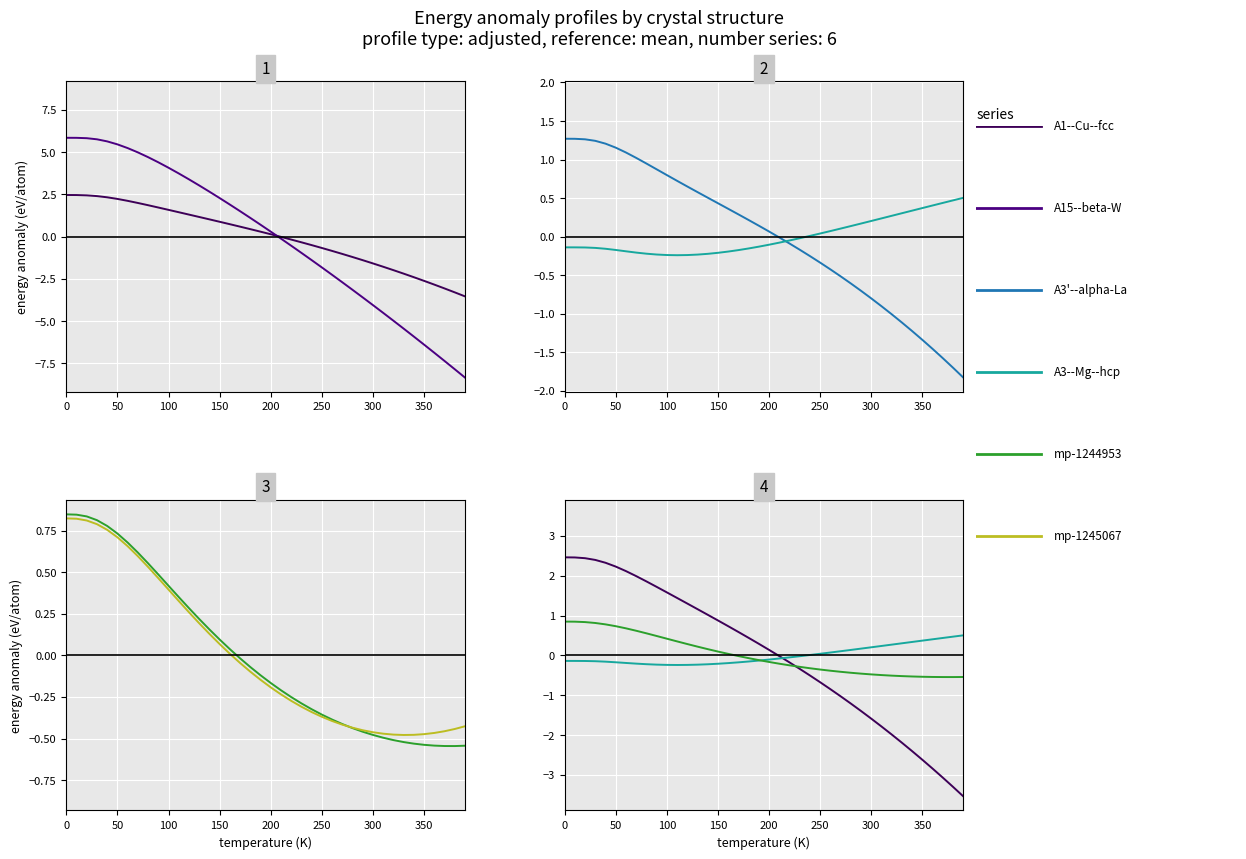

What is the maximum value for A3'--alpha-La--double-hcp a=2.8458?

1.3